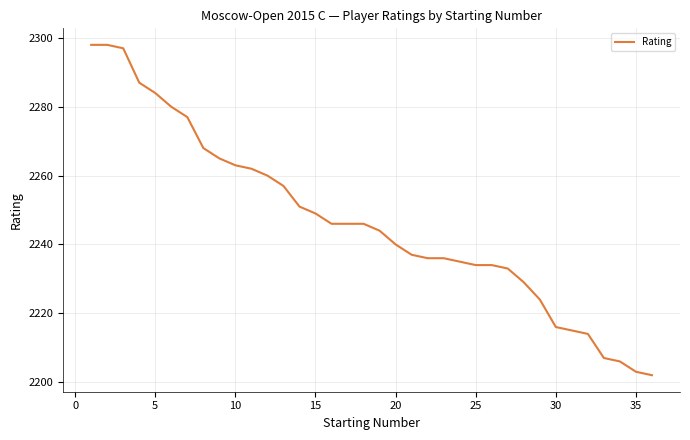

What is the smallest value displayed?

2202